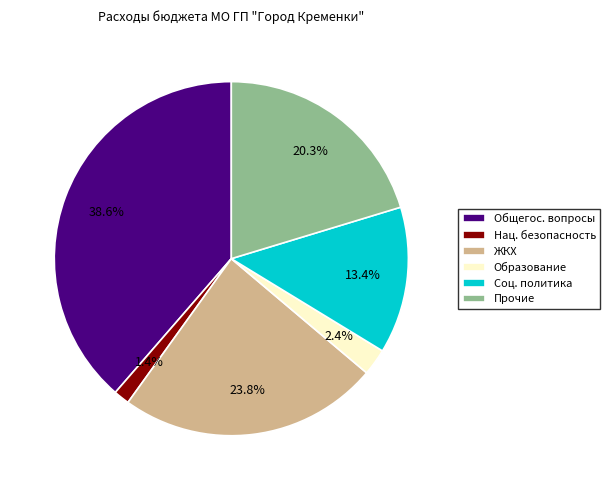

Is Общегос. вопросы the majority of the pie?

No